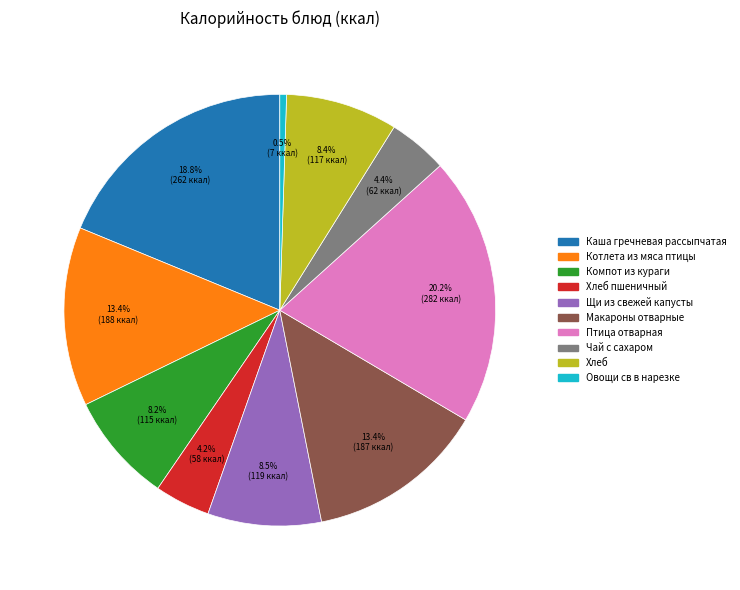

How many slices are in this pie chart?

10